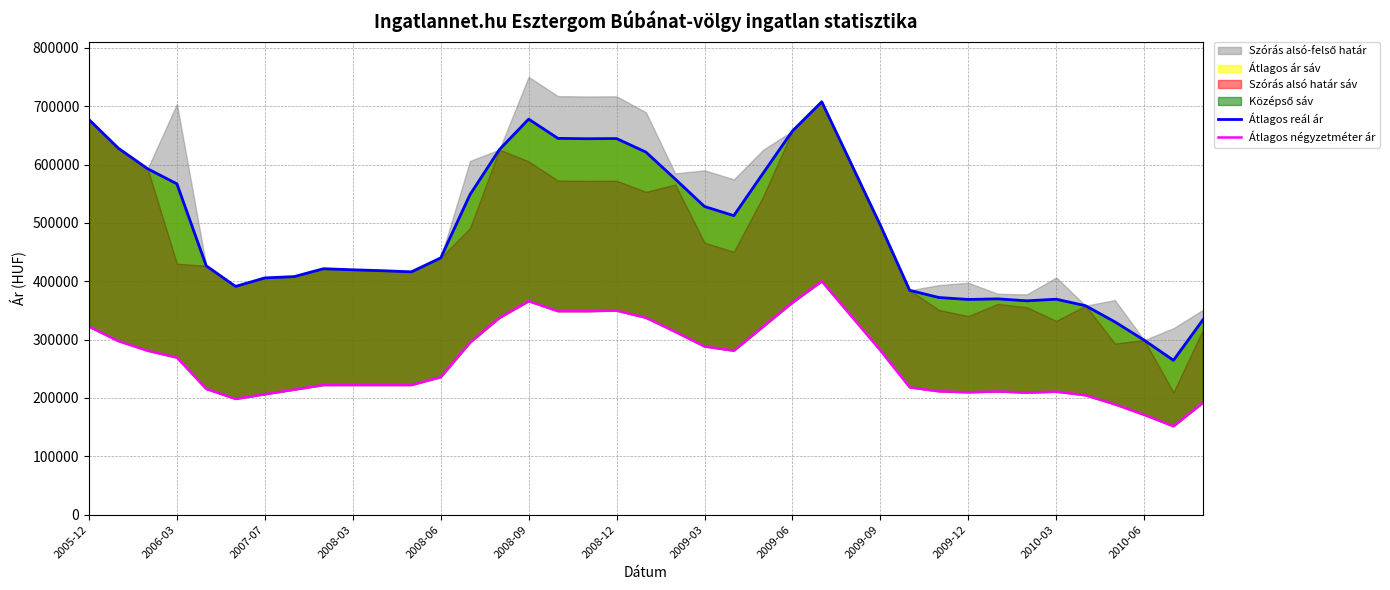

What is the difference between the second highest and second lowest values in the Átlagos négyzetméter ár series?

194751